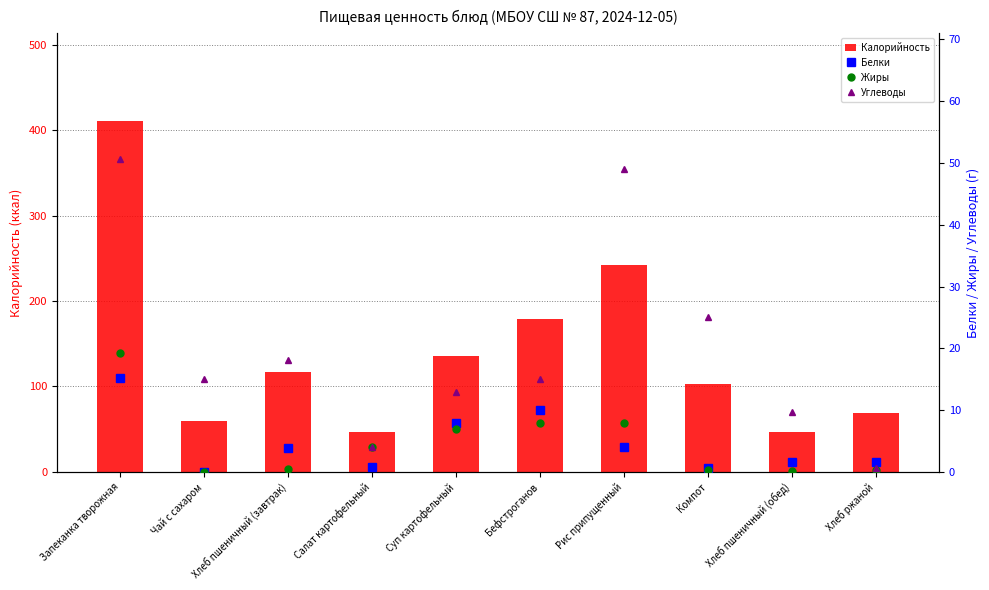

Reading right to left, list all the values displayed in this chart.

Калорийность: Хлеб ржаной=69.0	Хлеб пшеничный (обед)=46.8	Компот=102.9	Рис припущенный=242.0	Бефстроганов=179.4	Суп картофельный=135.6	Салат картофельный=46.8	Хлеб пшеничный (завтрак)=116.9	Чай с сахаром=60.0	Запеканка творожная=410.6
Белки: Хлеб ржаной=1.7	Хлеб пшеничный (обед)=1.6	Компот=0.6	Рис припущенный=4.0	Бефстроганов=10.0	Суп картофельный=8.0	Салат картофельный=0.9	Хлеб пшеничный (завтрак)=4.0	Чай с сахаром=0.1	Запеканка творожная=15.2
Жиры: Хлеб ржаной=0.3	Хлеб пшеничный (обед)=0.2	Компот=0.3	Рис припущенный=8.0	Бефстроганов=8.0	Суп картофельный=7.0	Салат картофельный=4.0	Хлеб пшеничный (завтрак)=0.5	Чай с сахаром=0.0	Запеканка творожная=19.2
Углеводы: Хлеб ржаной=0.7	Хлеб пшеничный (обед)=9.7	Компот=25.0	Рис припущенный=49.0	Бефстроганов=15.0	Суп картофельный=13.0	Салат картофельный=4.0	Хлеб пшеничный (завтрак)=18.1	Чай с сахаром=15.0	Запеканка творожная=50.7